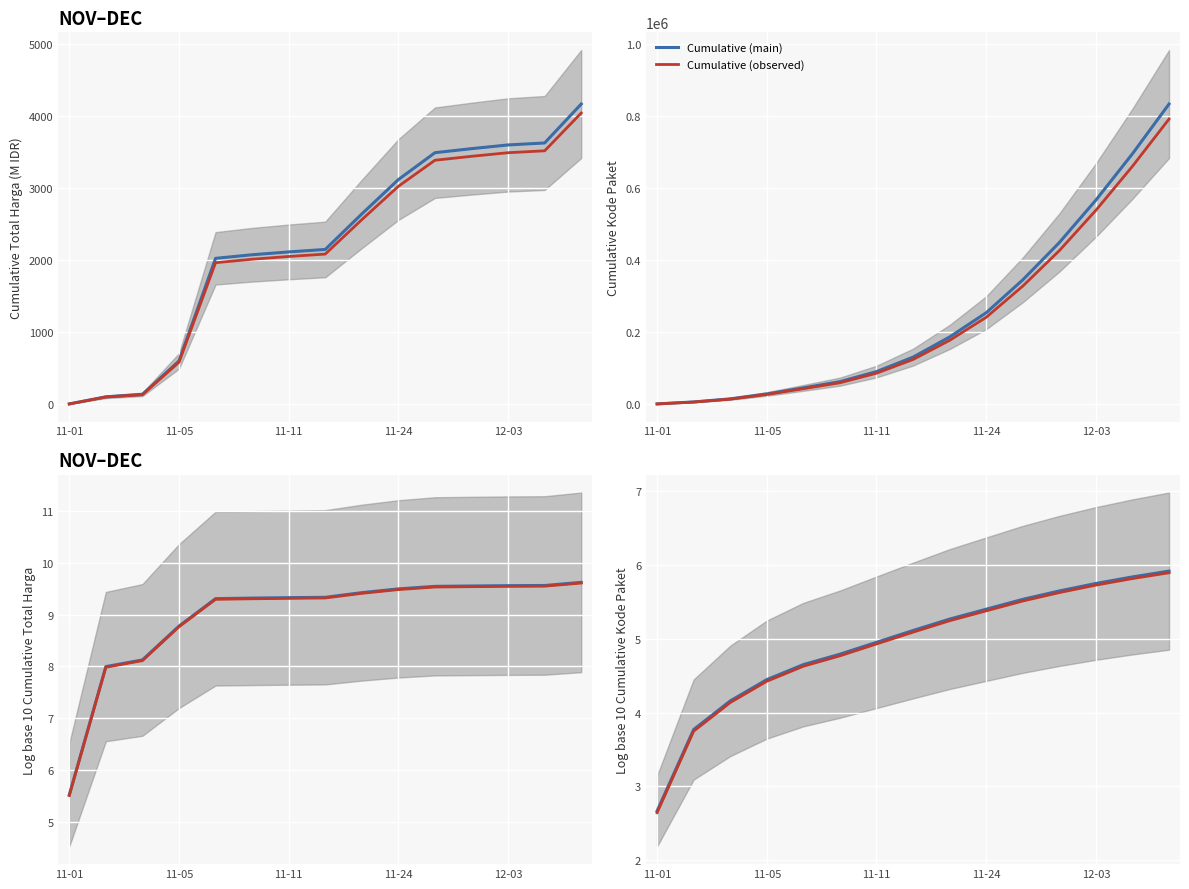

True or false: Cumulative (main) has more than 1 interior local peaks.

False